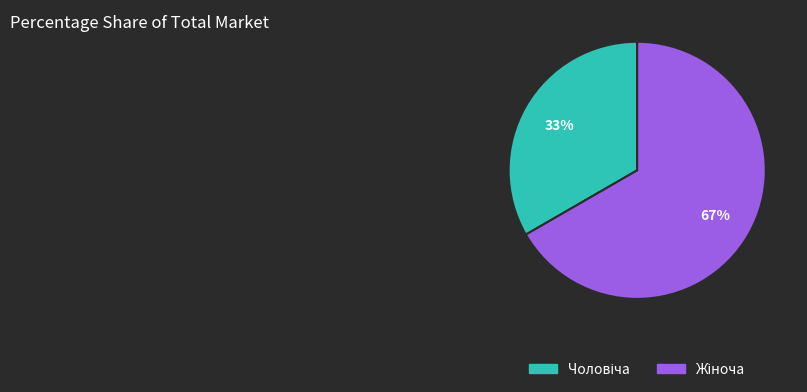

How many slices are in this pie chart?

2